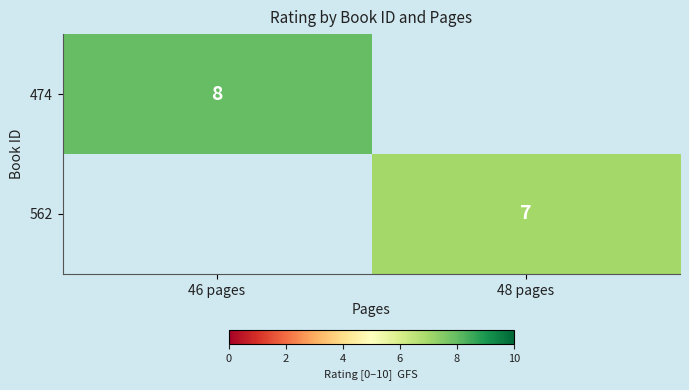

What is the greatest value displayed?

8.0